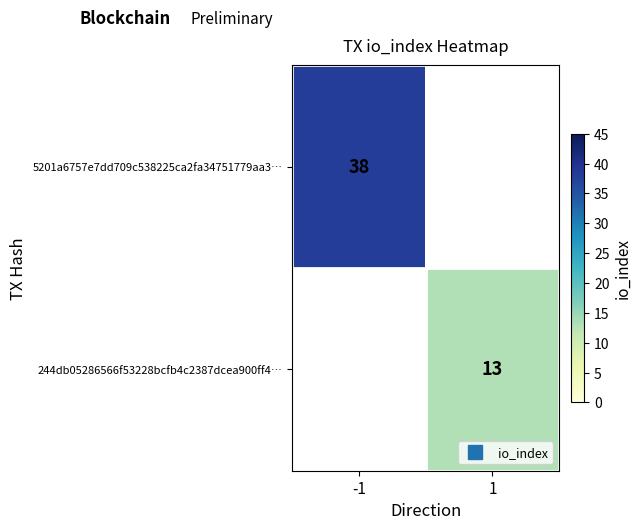

What is the approximate value of 5201a6757e7dd709c538225ca2fa34751779aa3… at -1?

38.0